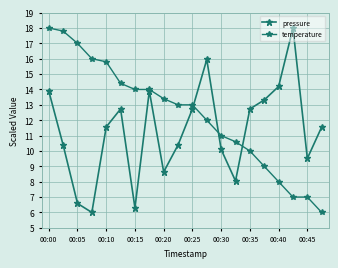

What is the difference between the maximum and minimum values in the temperature series?

12.0